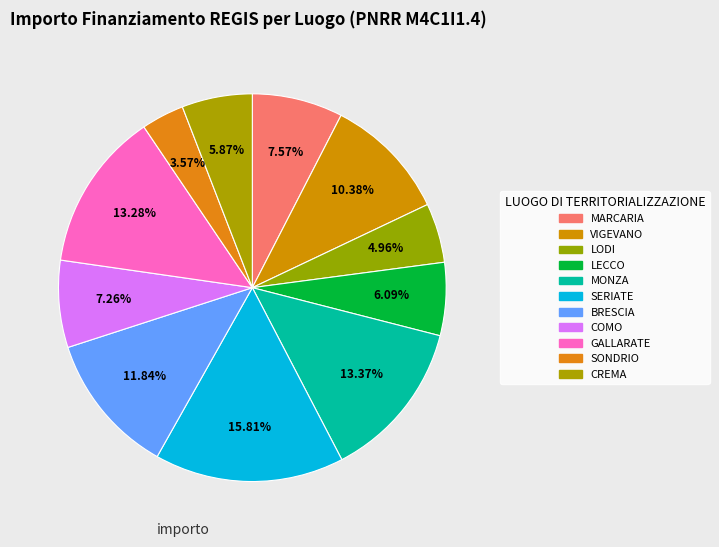

How many segments does this pie chart have?

11